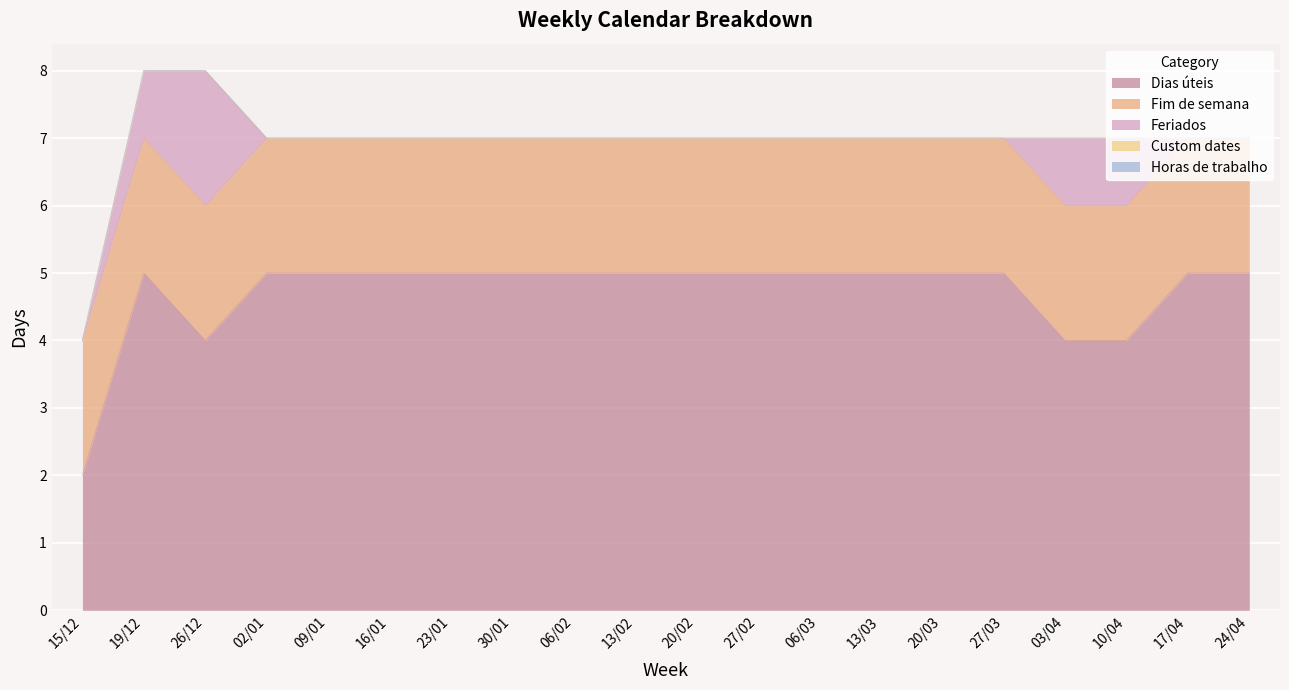

At which category is the sum across all series the highest?

19/12